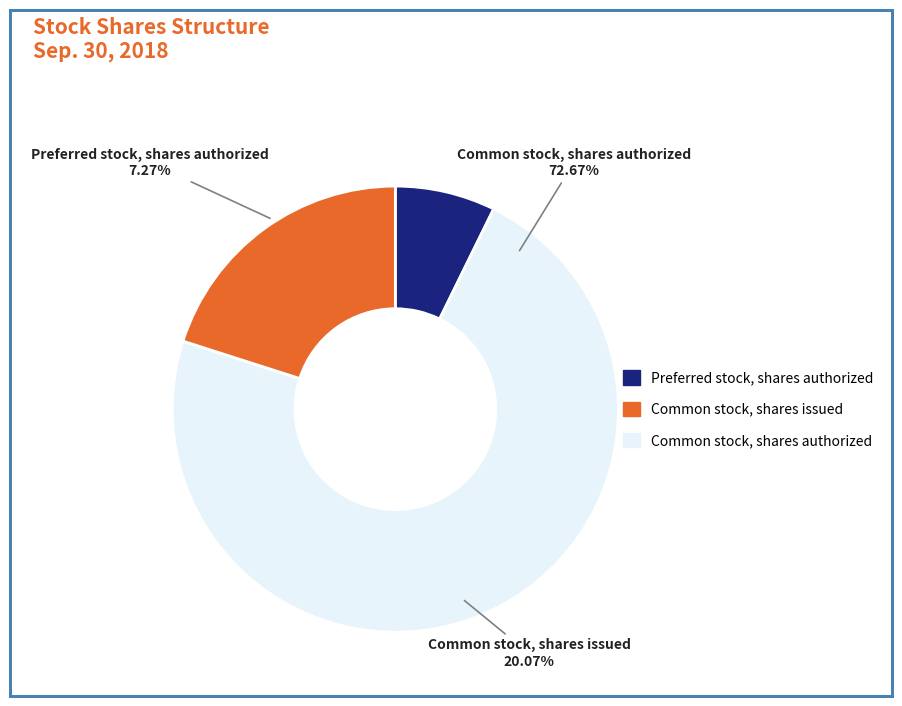

Rank the categories by value from highest to lowest.

Common stock, shares authorized, Common stock, shares issued, Preferred stock, shares authorized